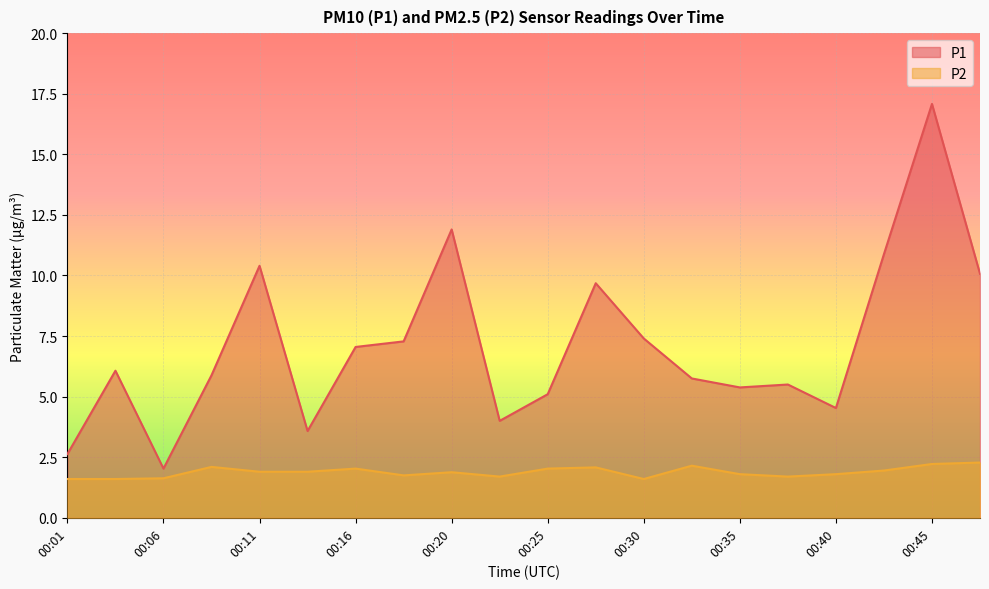

Which category has the highest value in the P2 series?

00:47